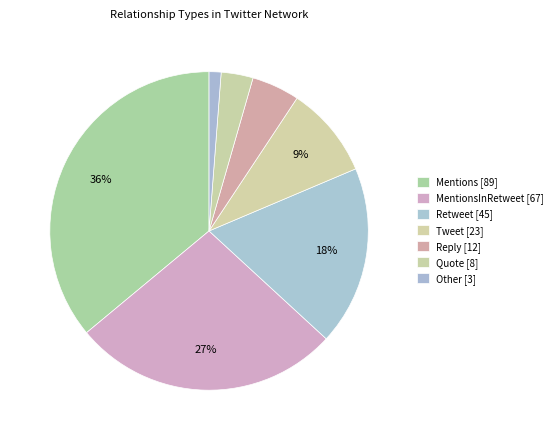

Count the number of slices in the pie.

7